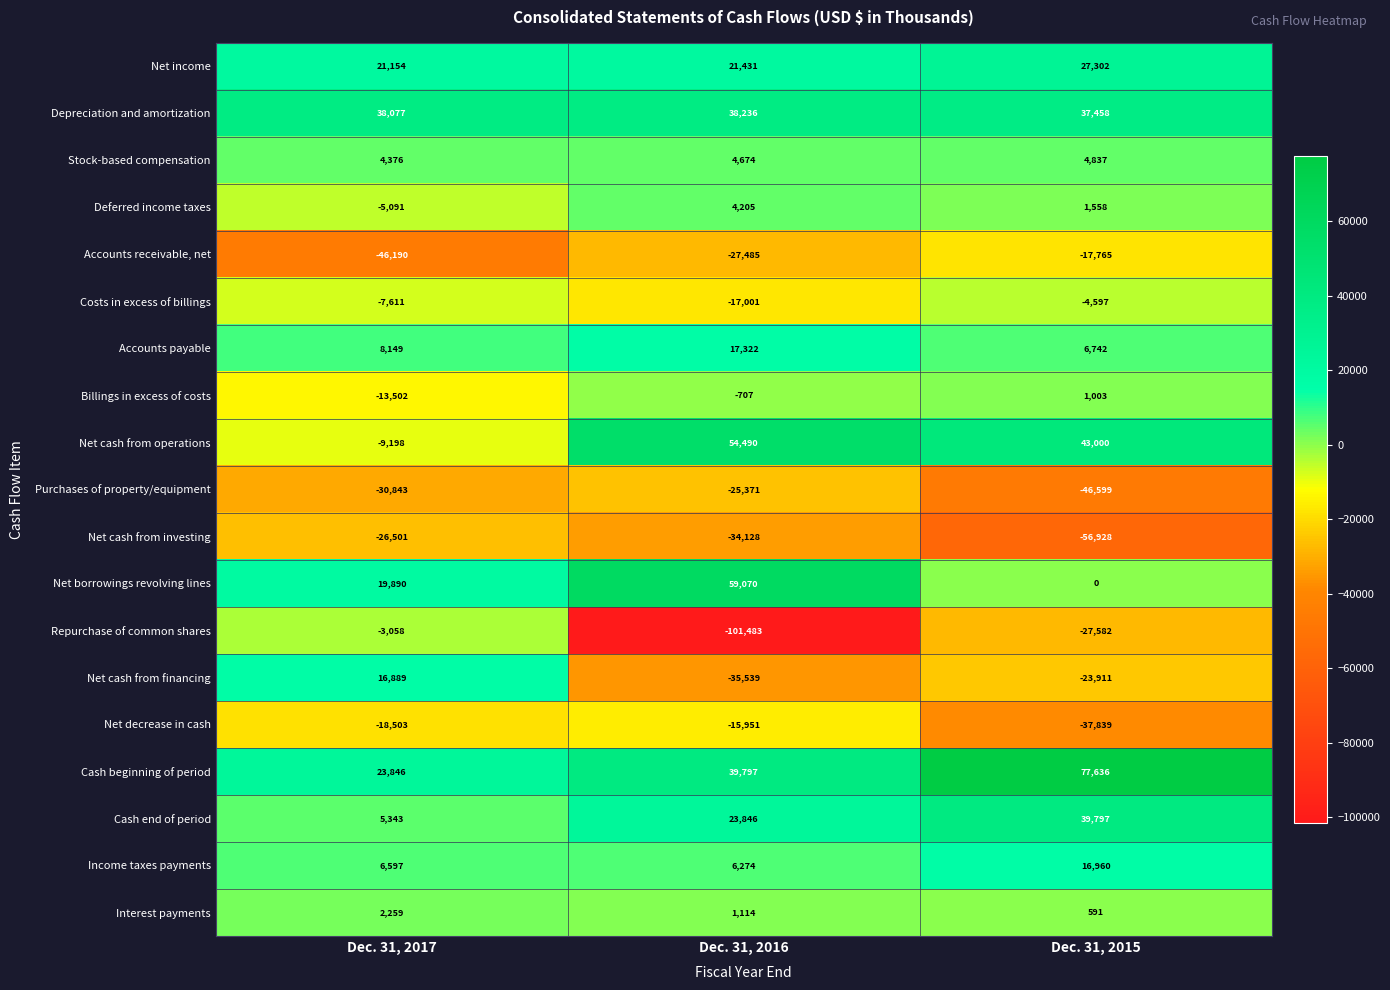

What is the average value of the Billings in excess of costs series?

-4402